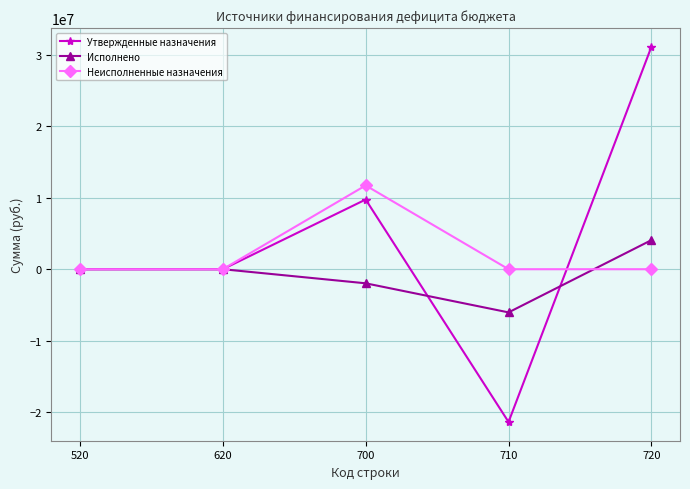

True or false: Неисполненные назначения has a value of 7723058.2 at 720.

False